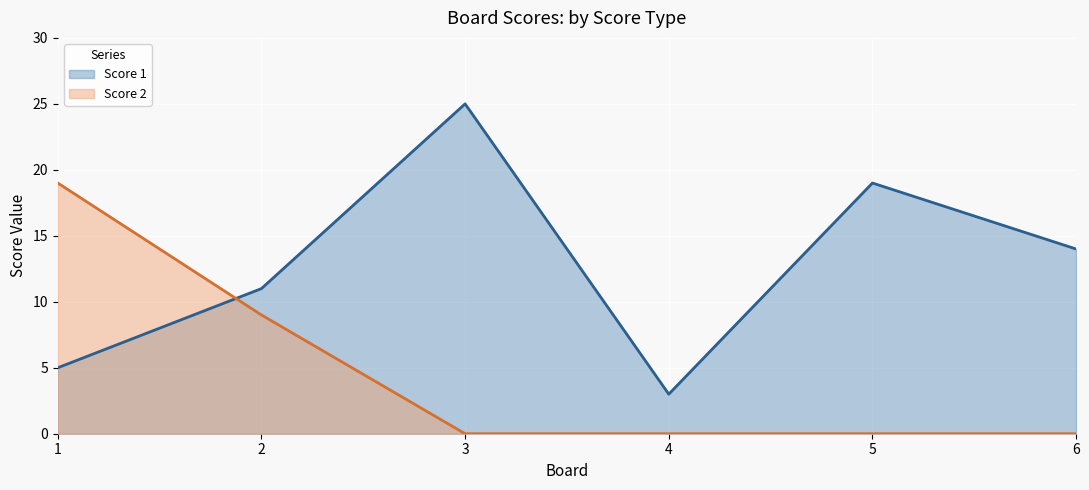

Rank the categories by Score 1 value from lowest to highest.

4, 1, 2, 6, 5, 3